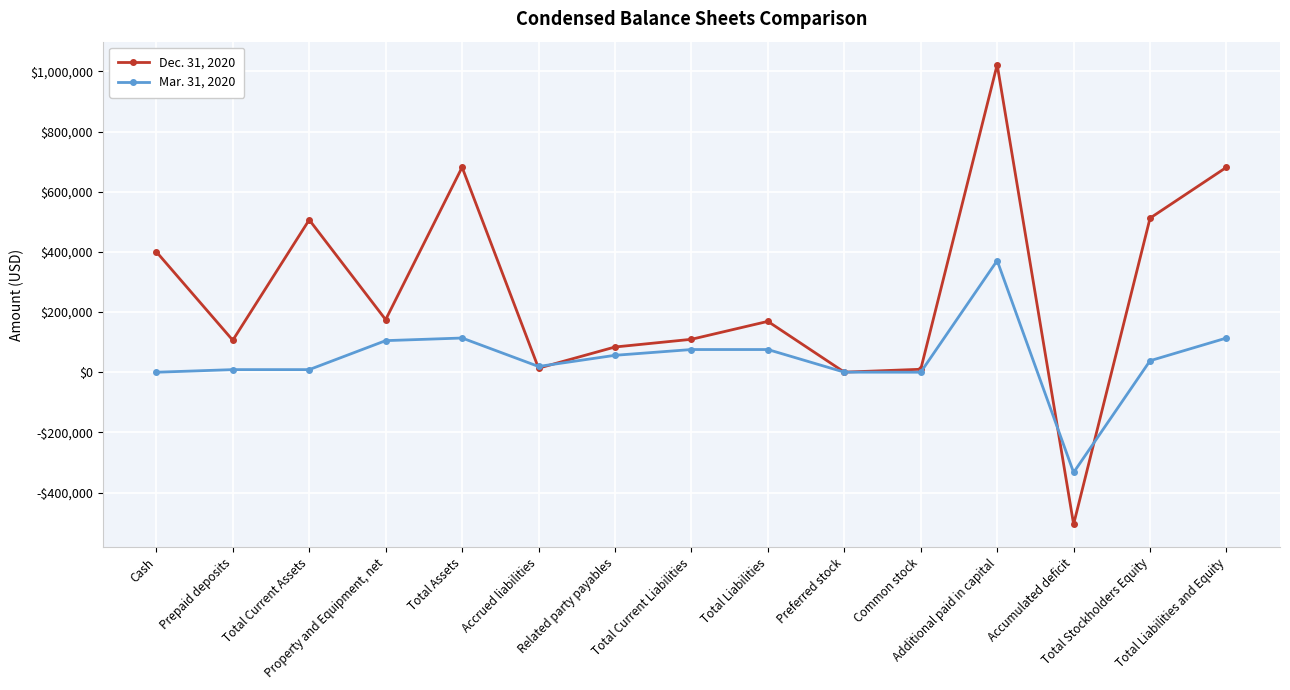

What is the label of the 8th point from the left?

Total Current Liabilities